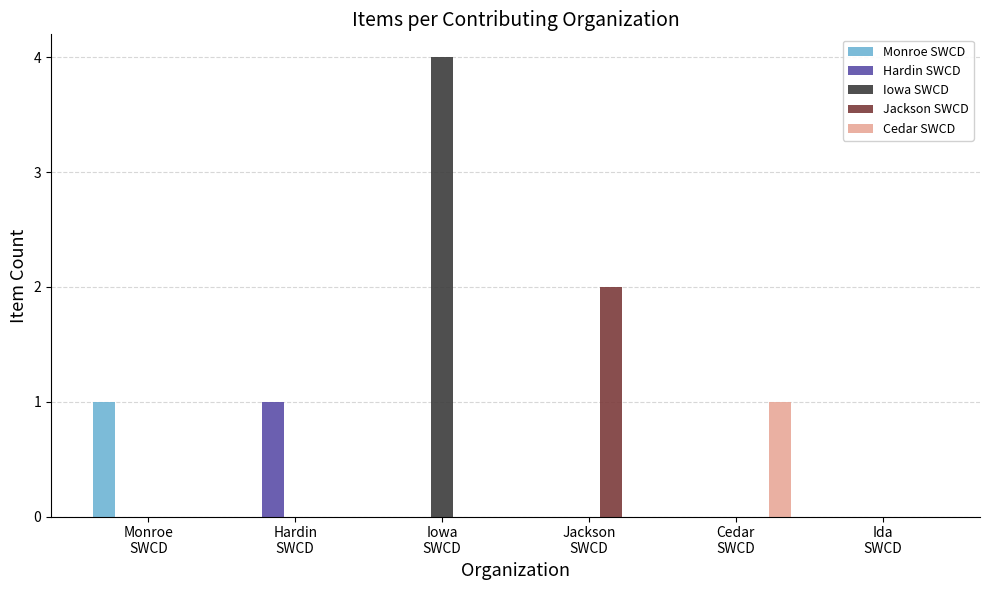

Which series has the largest total across all categories?

Iowa SWCD